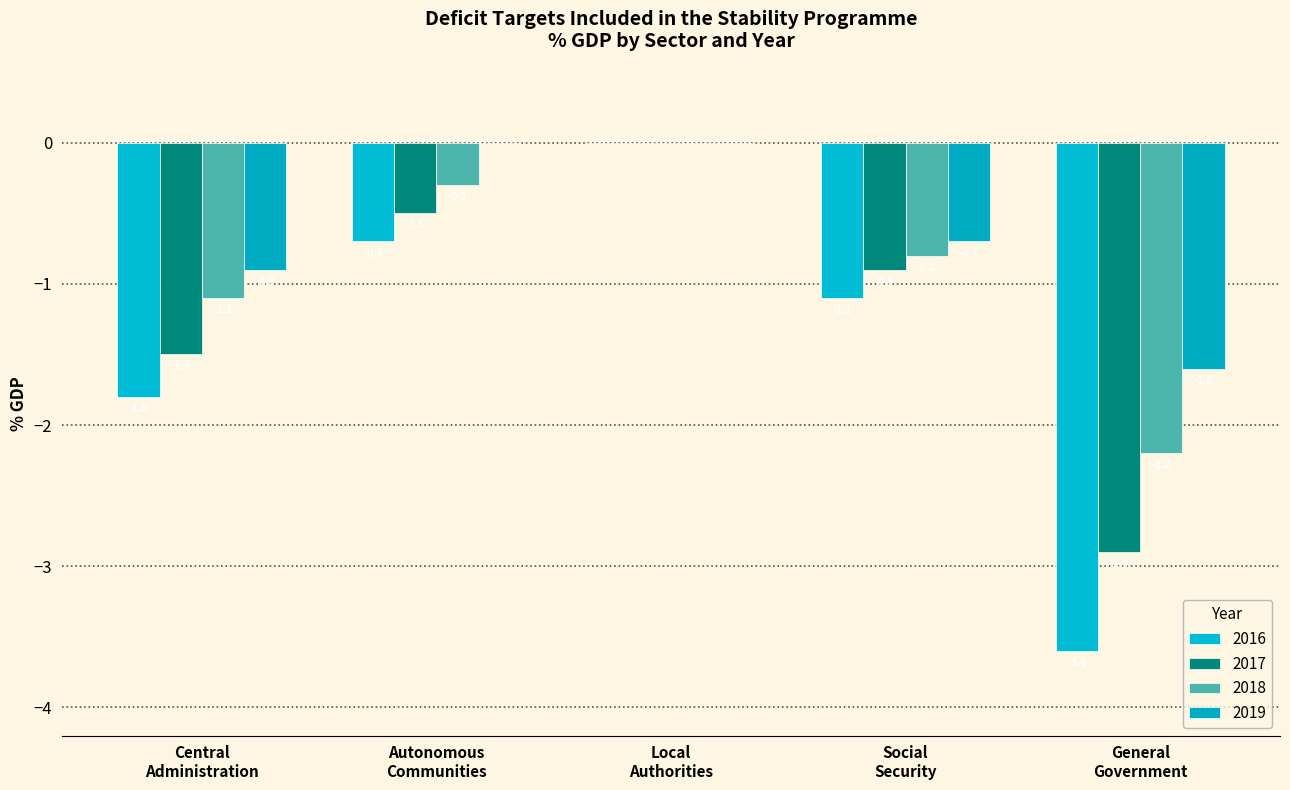

What is the difference between the maximum and minimum values in the 2018 series?

2.2